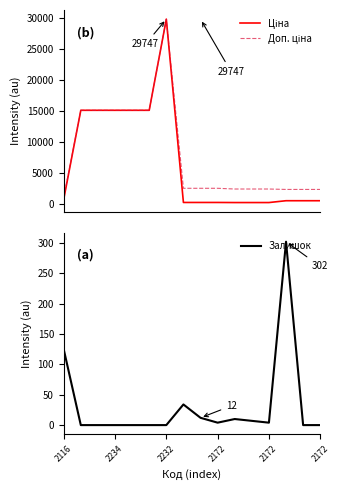

How many data points does each series have?

16